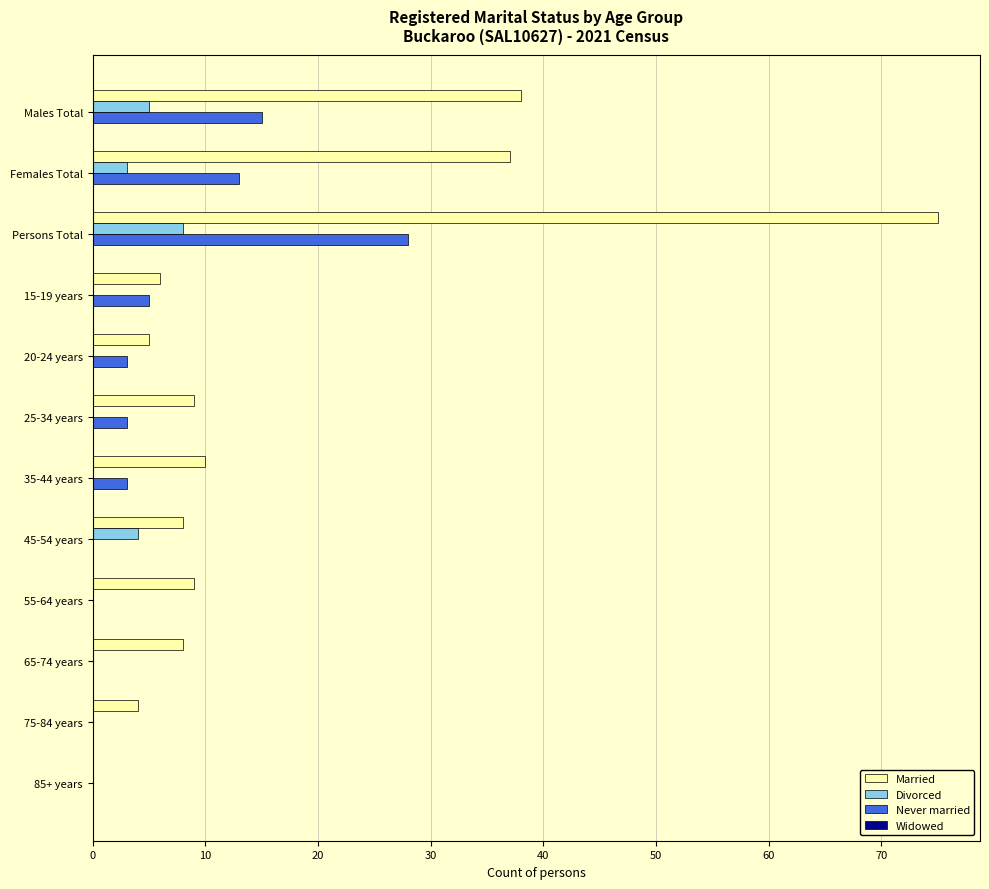

Which category has the highest value across all series?

Persons Total